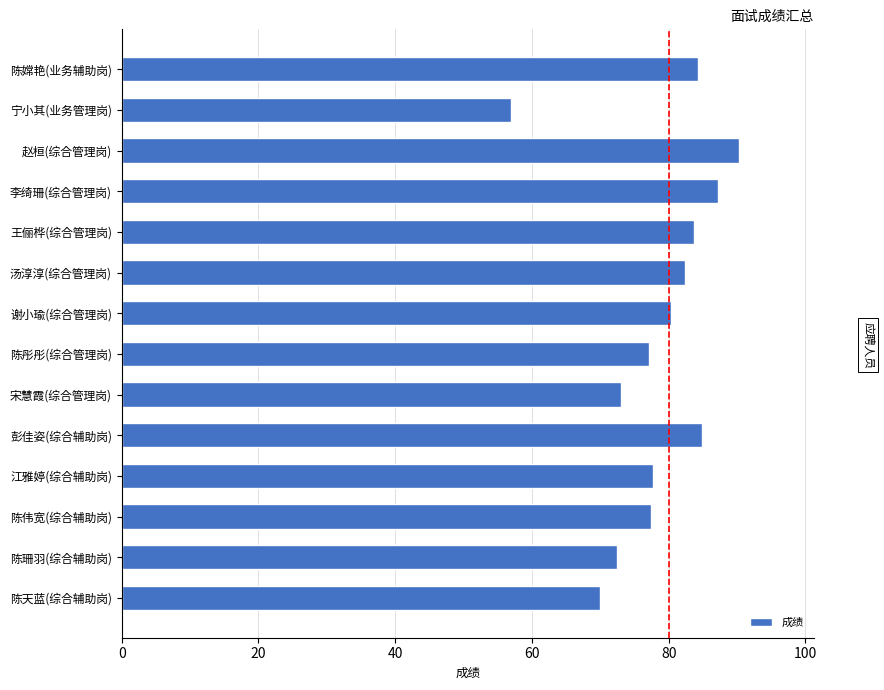

True or false: the data shows 111.3 at 汤淳淳(综合管理岗).

False